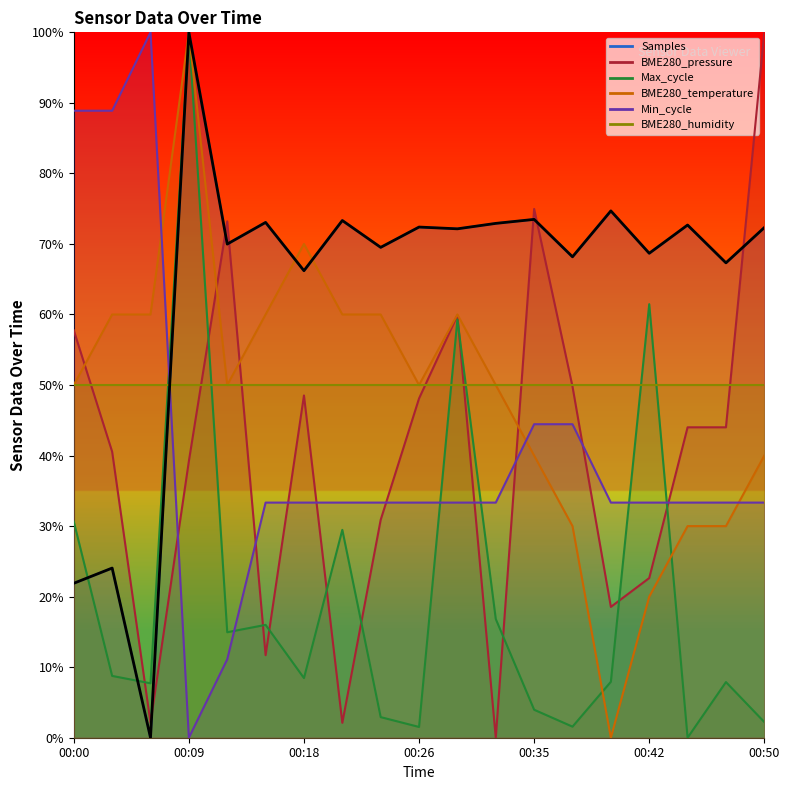

Rank the categories by Max_cycle value from highest to lowest.

00:09, 00:42, 00:29, 00:00, 00:21, 00:32, 00:15, 00:12, 00:03, 00:18, 00:40, 00:47, 00:06, 00:35, 00:24, 00:50, 00:37, 00:26, 00:45